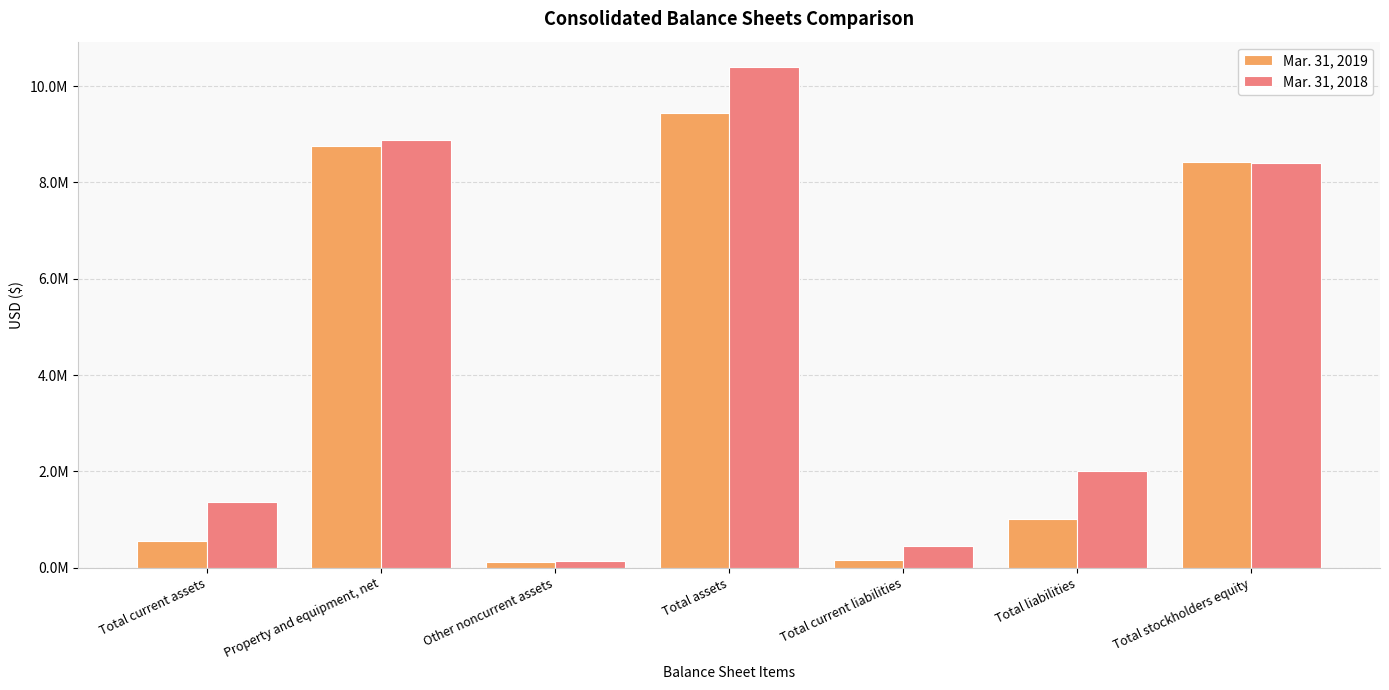

Where does the Mar. 31, 2018 series first go above 1999368?

Property and equipment, net